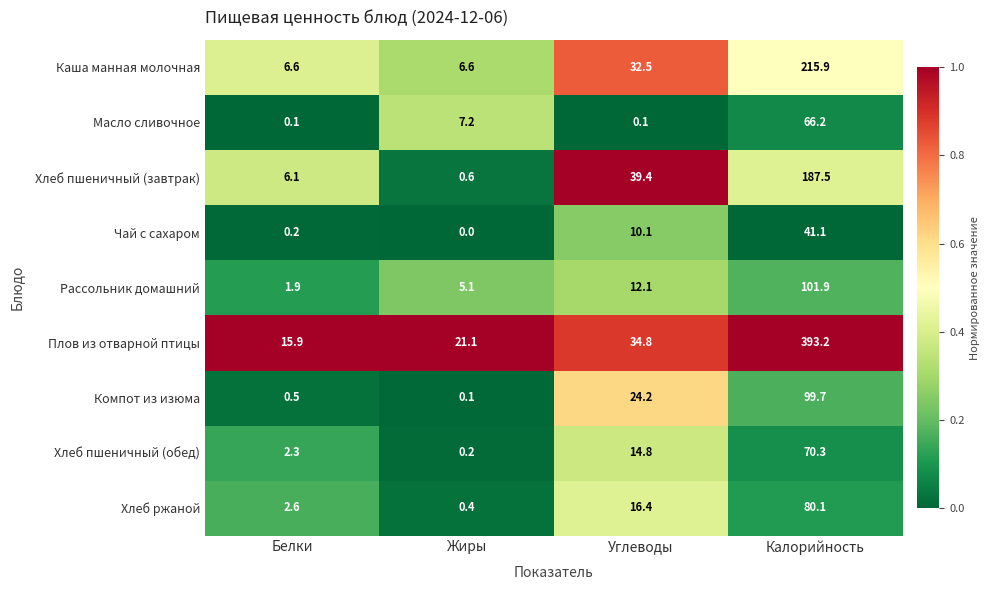

At how many categories does at least one series exceed 0?

4